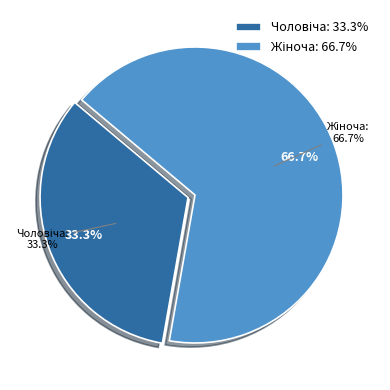

What is the ratio of the value at Чоловіча to the value at Жіноча?

0.5